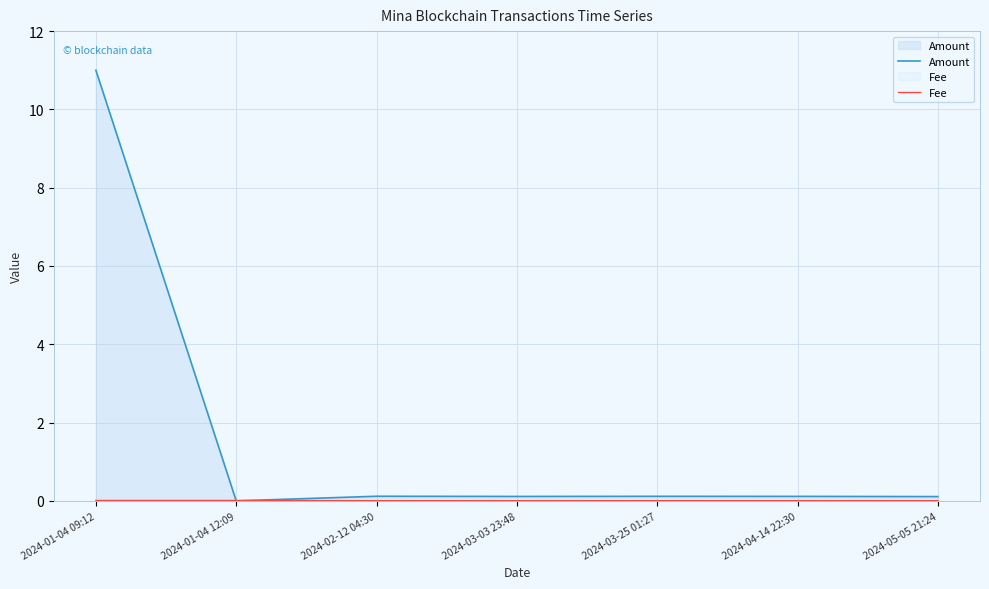

The Amount series shows 2.3 at 2024-01-04 09:12. True or false?

False